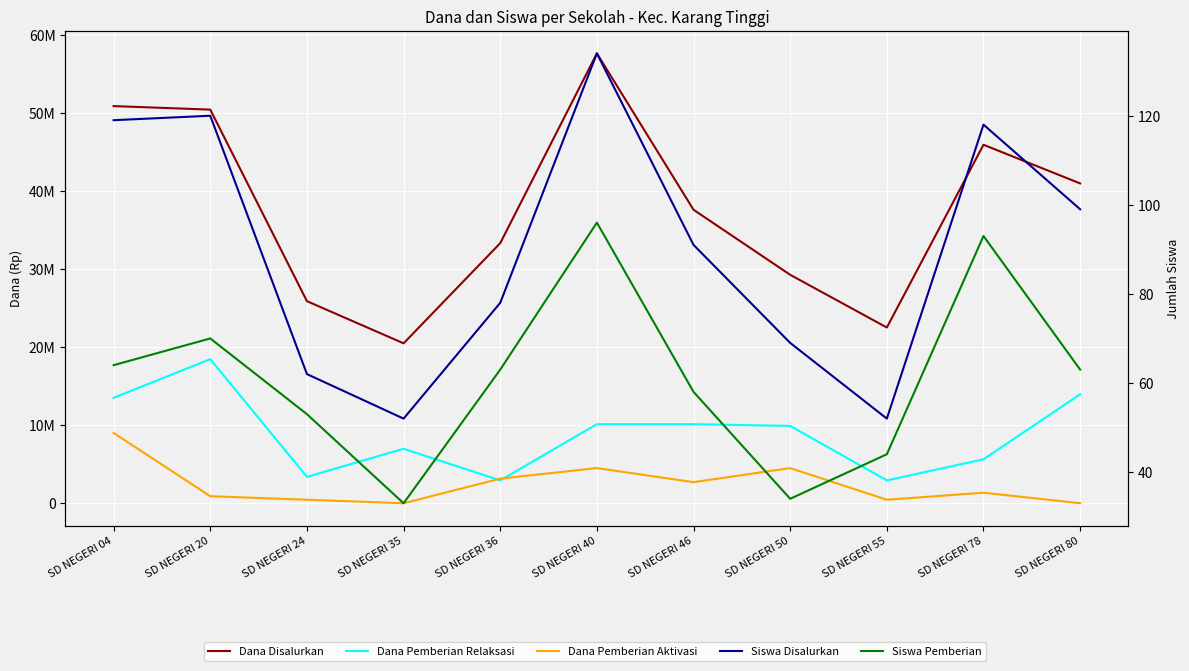

What is the value of the Dana Pemberian Relaksasi point at the 2nd from the left?

18450000